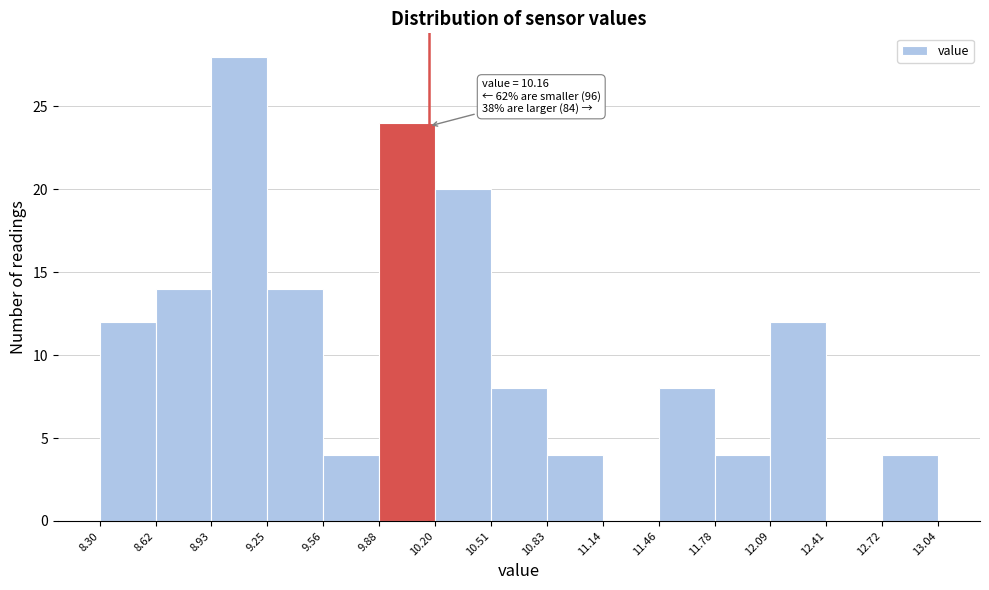

Over which range of the x-axis is the bar tallest?

8.93 to 9.25